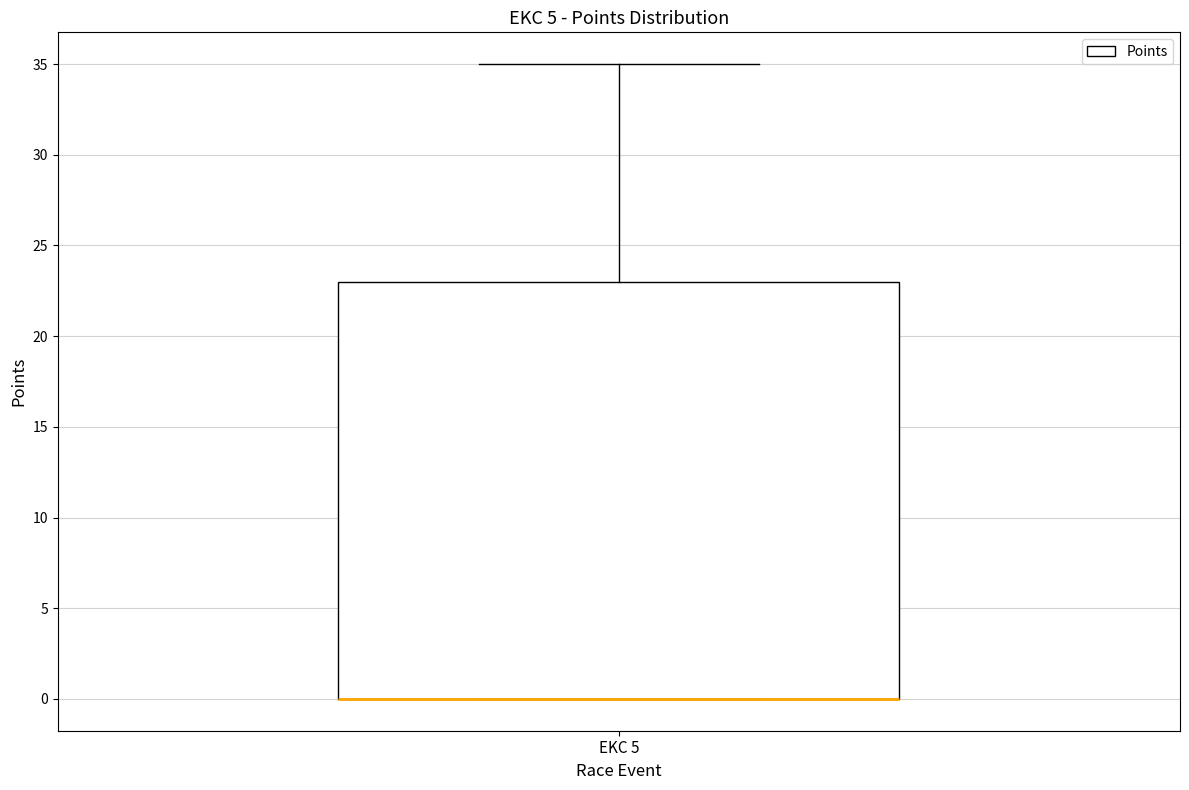

Transcribe this box plot: give where the median line is, the range the box spans, and where the two whiskers end, as read against the y-axis. The values are not printed on the chart, so give them approximately, as read against the axis.

median 0 (drawn on the box's lower edge), box 0 to 23, whiskers 0 to 35